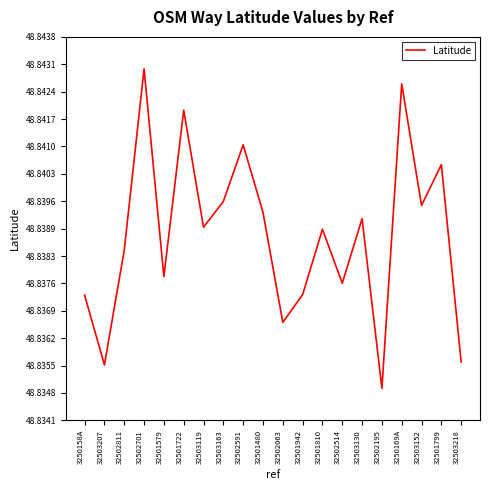

At which category does the chart reach its peak across all series?

32502701